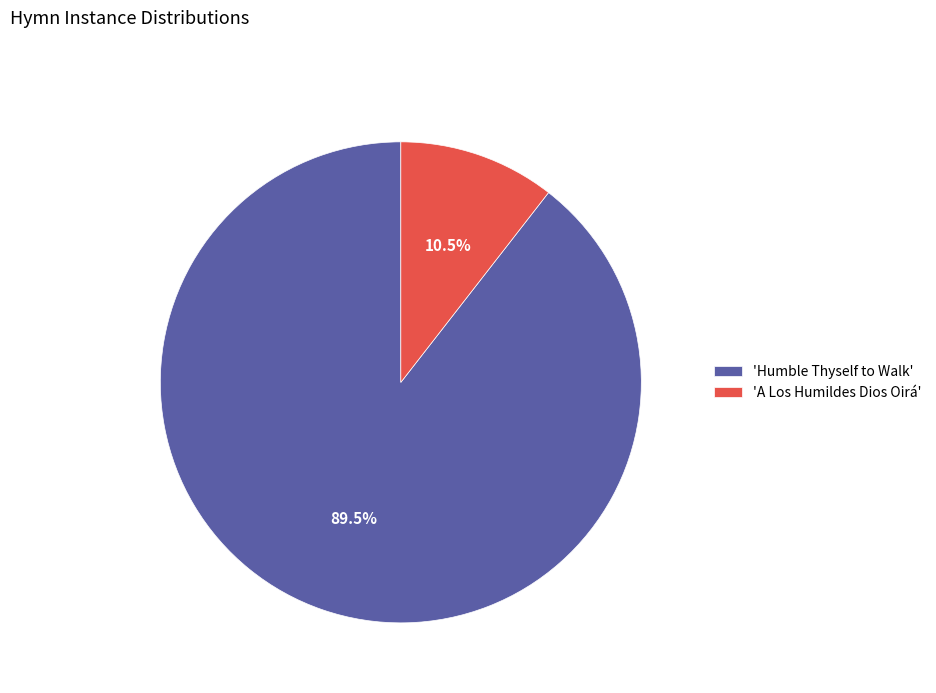

Rank the categories by value from highest to lowest.

'Humble Thyself to Walk', 'A Los Humildes Dios Oirá'